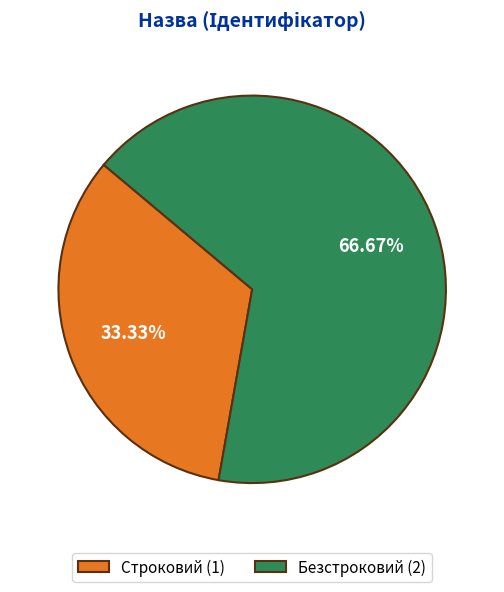

To the nearest percent, what percentage of the pie is Строковий?

33%